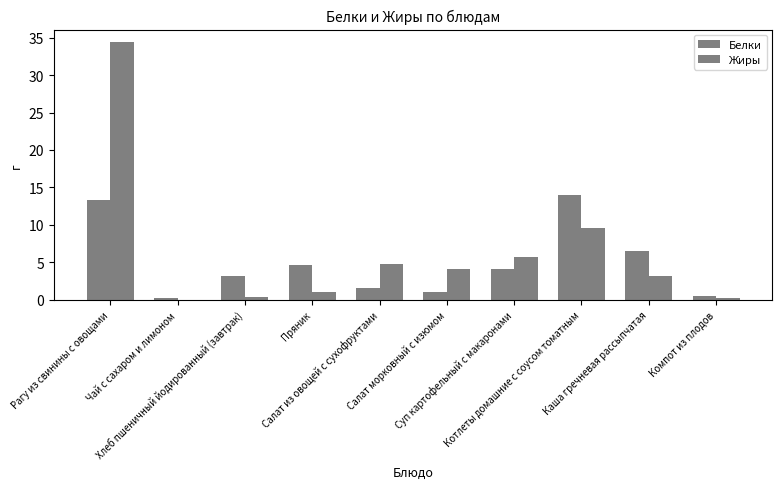

What is the average value of the Белки series?

4.9